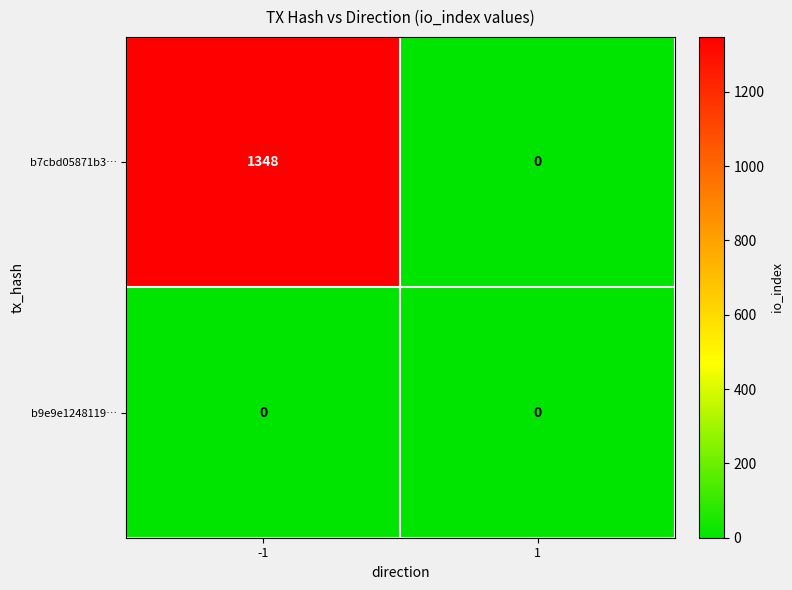

At which category is the sum across all series the highest?

-1